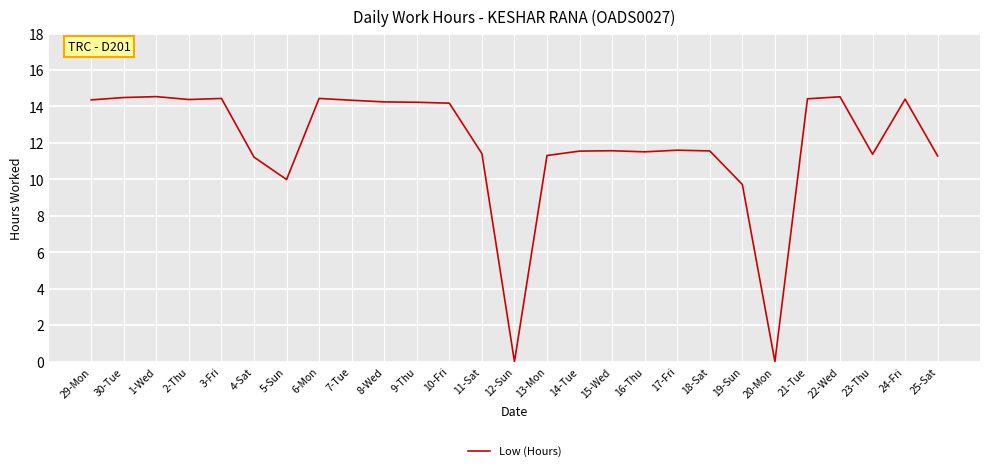

What is the greatest value displayed?

14.5